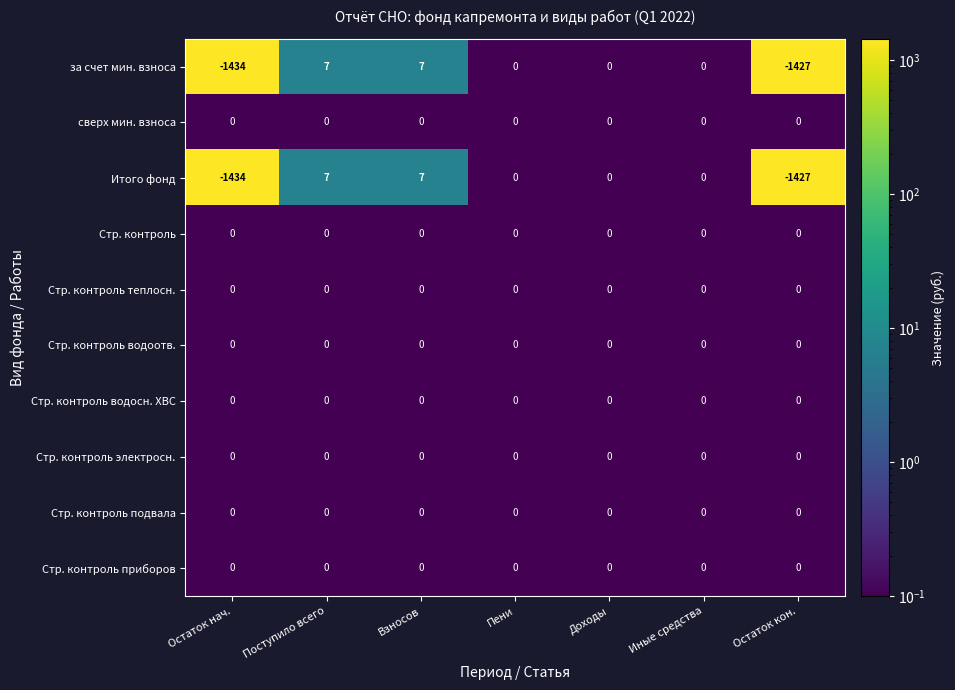

At which category does the chart reach its minimum across all series?

Остаток нач.